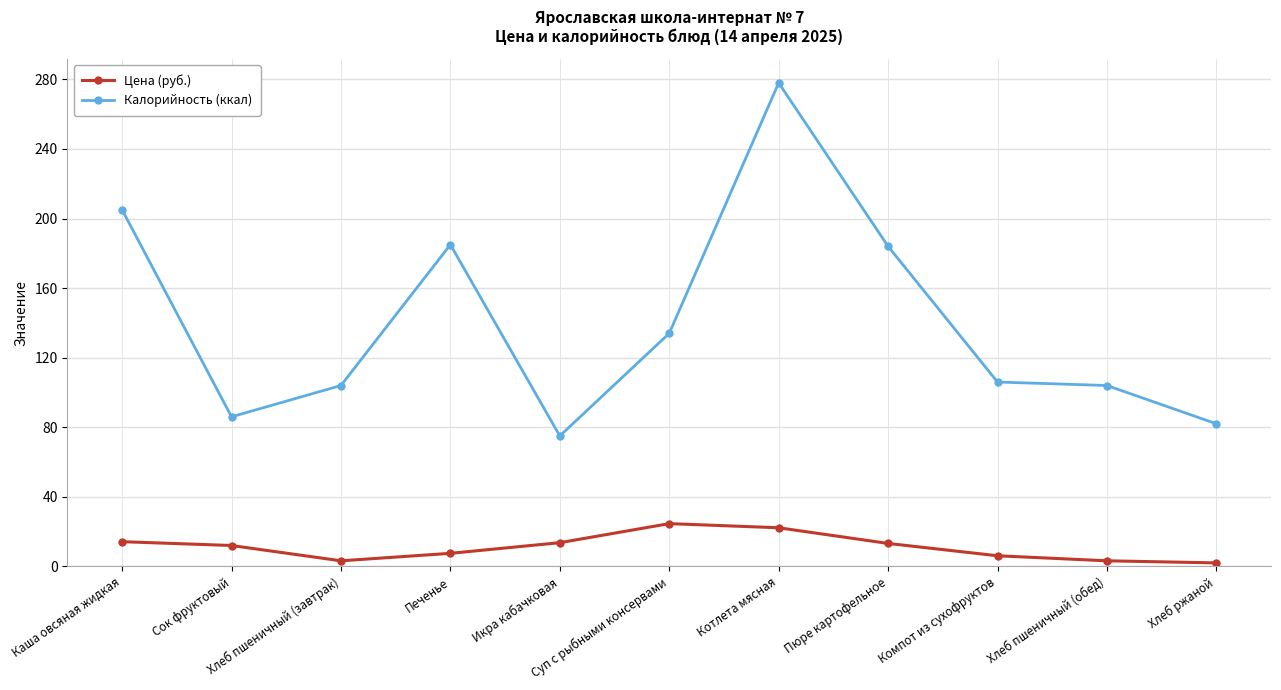

Count the number of categories in the chart.

11